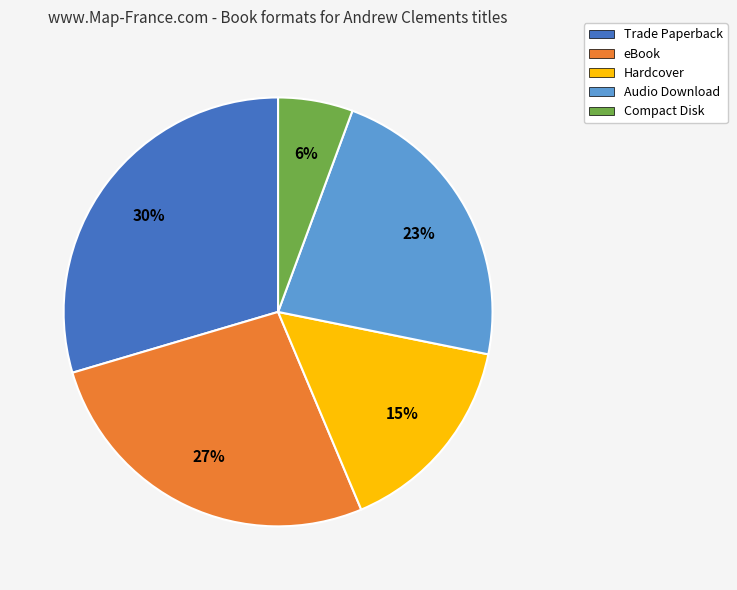

Which slice is the largest?

Trade Paperback